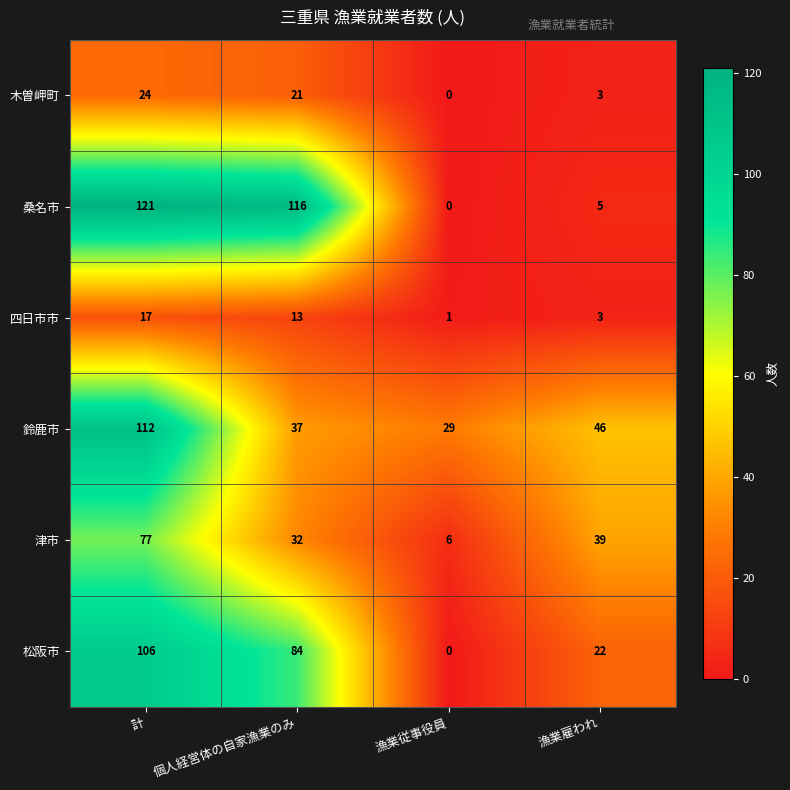

What is the maximum value for 四日市市?

17